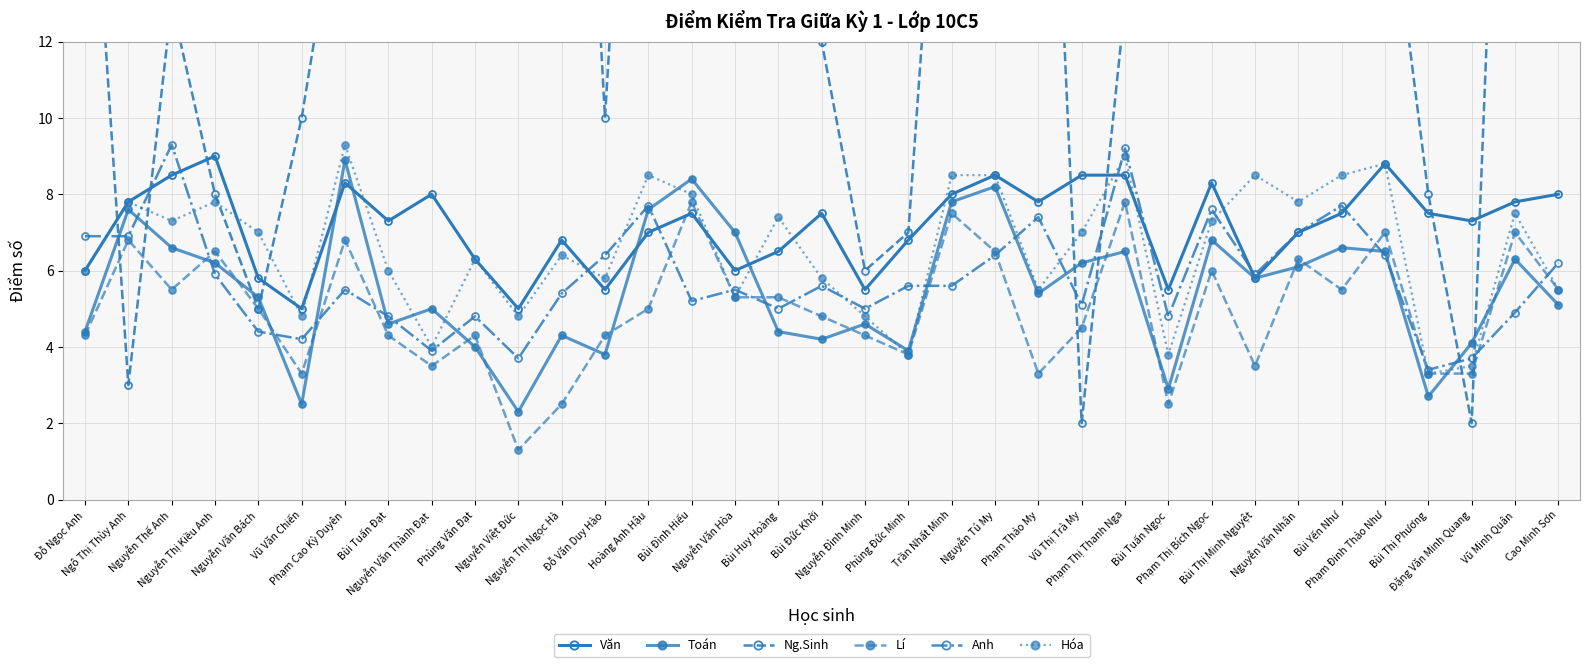

What is the average value of the Toán series?

5.5